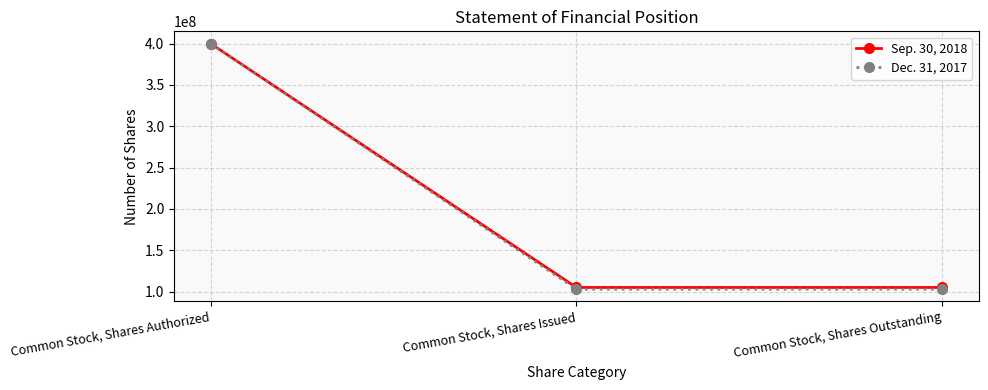

List the series in order of their overall mean, highest first.

Sep. 30, 2018, Dec. 31, 2017